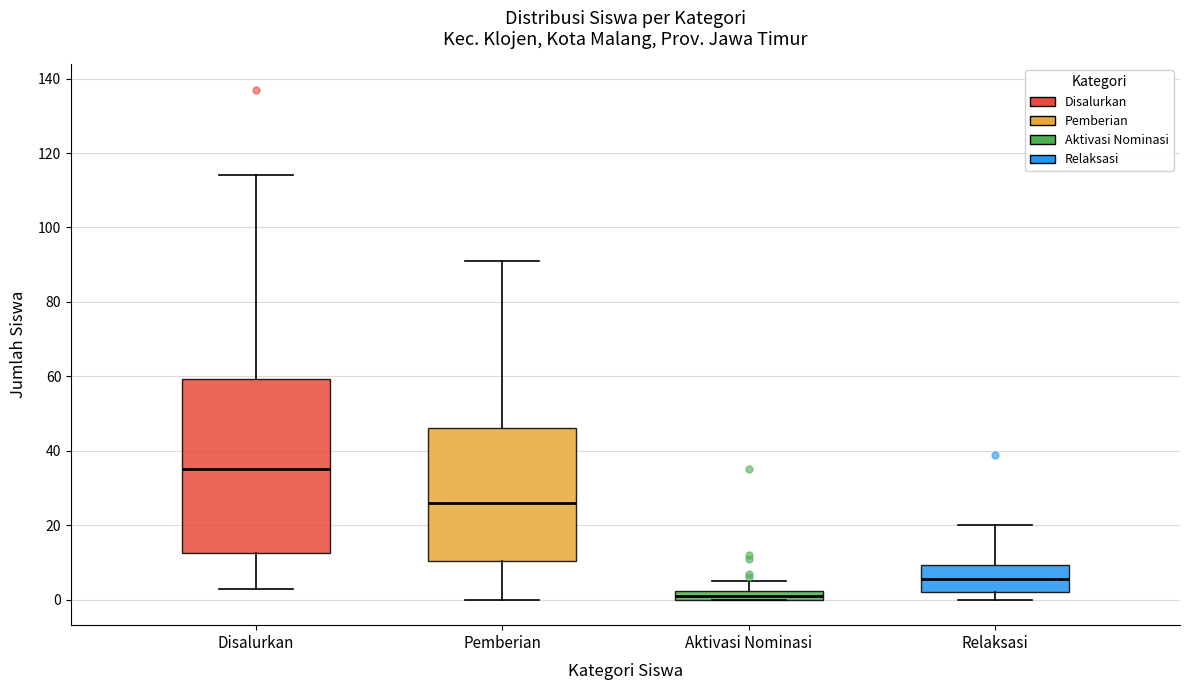

Which box's median line is the highest?

Disalurkan